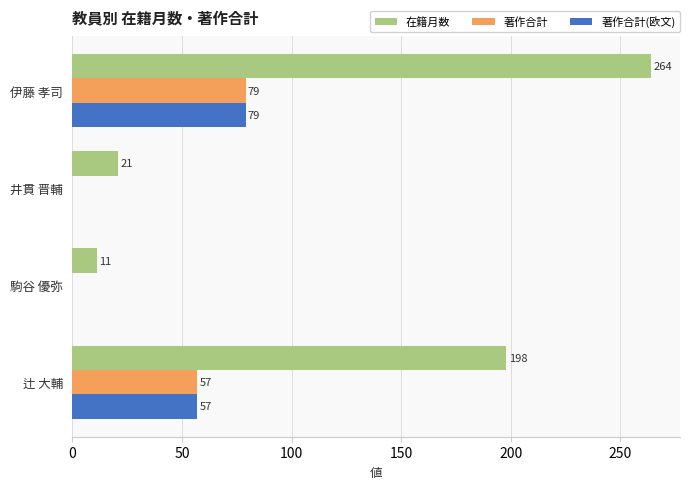

At which category is the sum across all series the highest?

伊藤 孝司